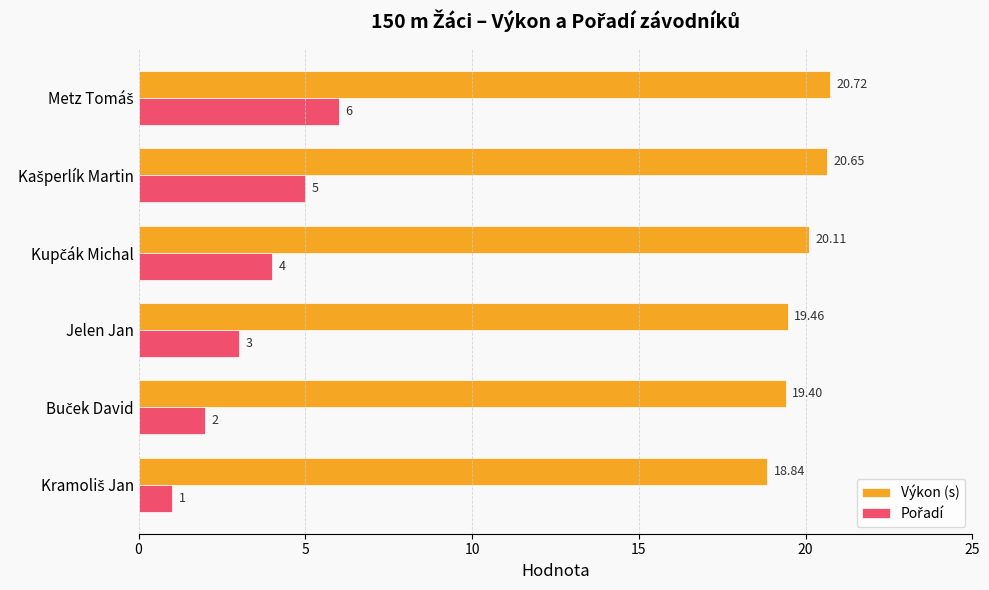

Which series has the largest total across all categories?

Výkon (s)